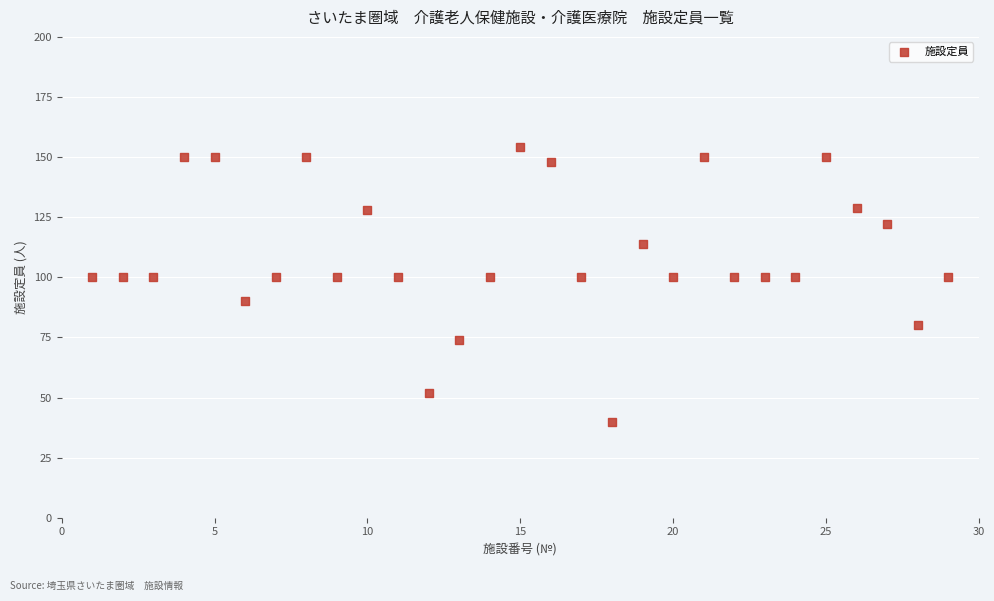

What is the range of X values (max minus min)?

28